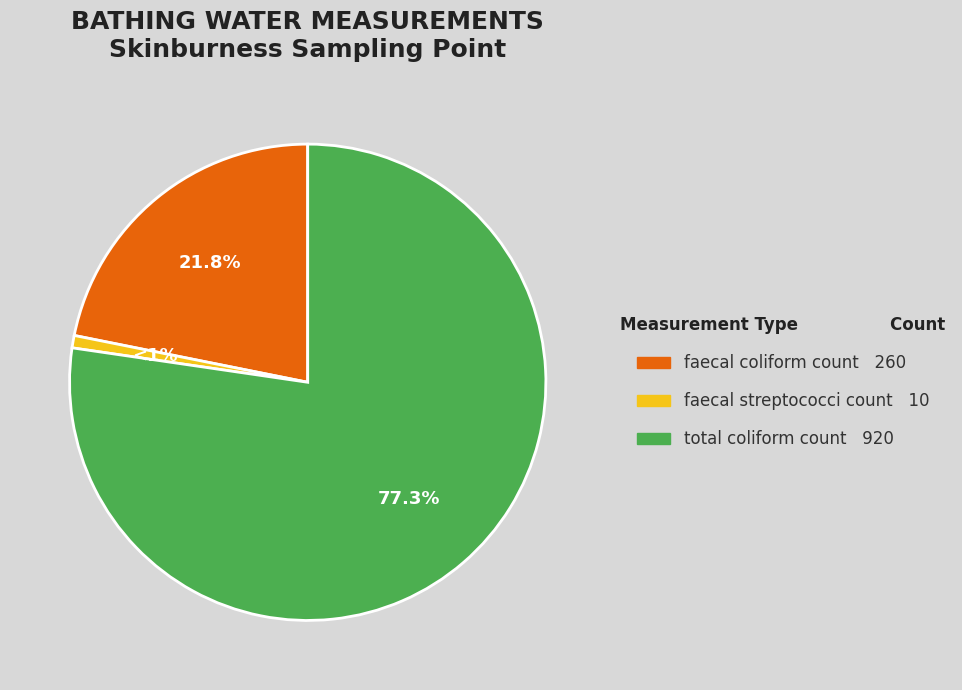

What is the total percentage of faecal streptococci count and total coliform count?

78.2%